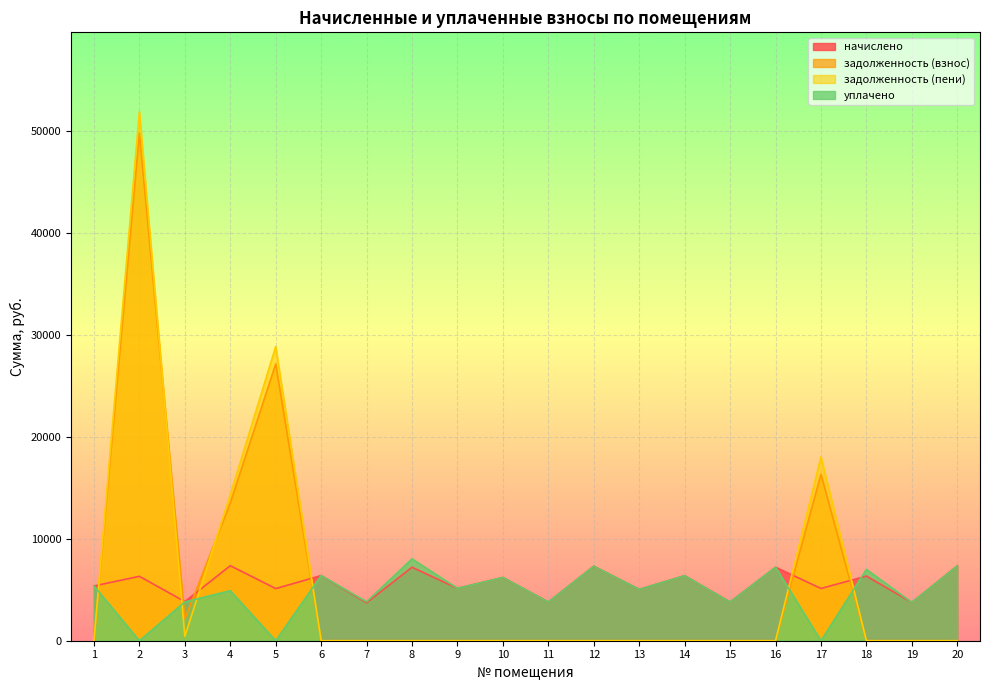

What are all the series names shown in the legend?

начислено, задолженность (взнос), задолженность (пени), уплачено